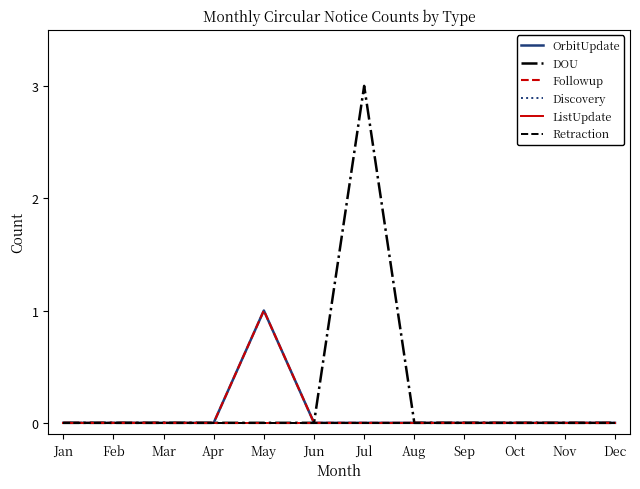

Does the chart have visible grid lines?

No